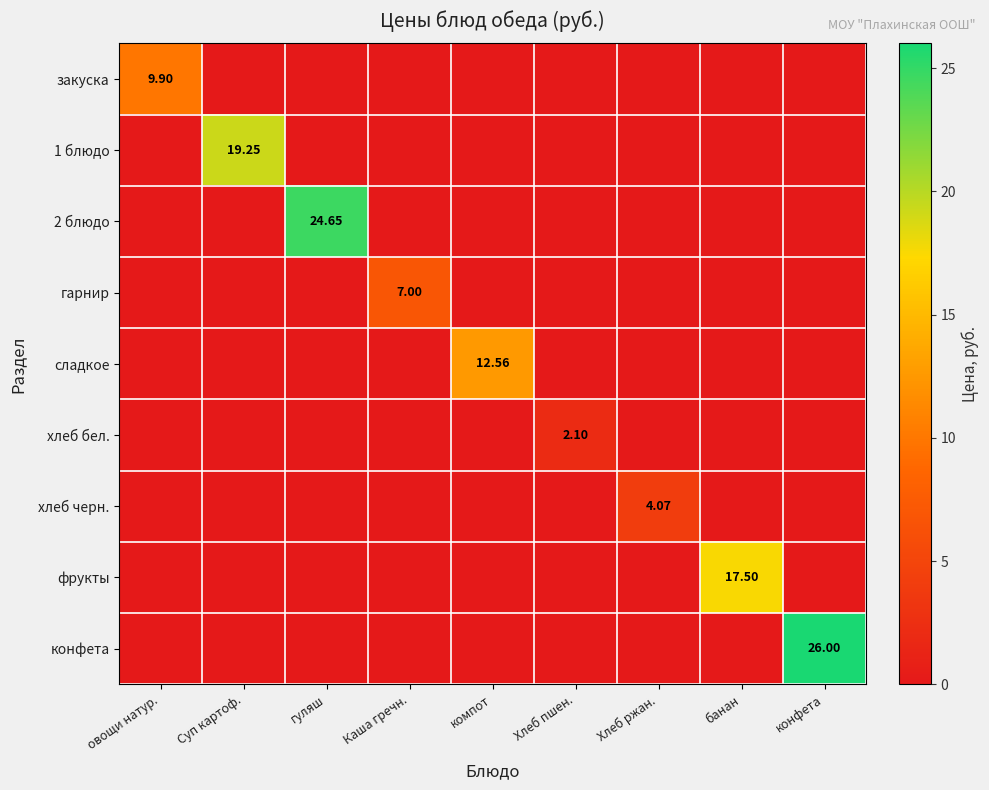

Rank the categories by 1 блюдо value from lowest to highest.

овощи натур., гуляш, Каша гречн., компот, Хлеб пшен., Хлеб ржан., банан, конфета, Суп картоф.